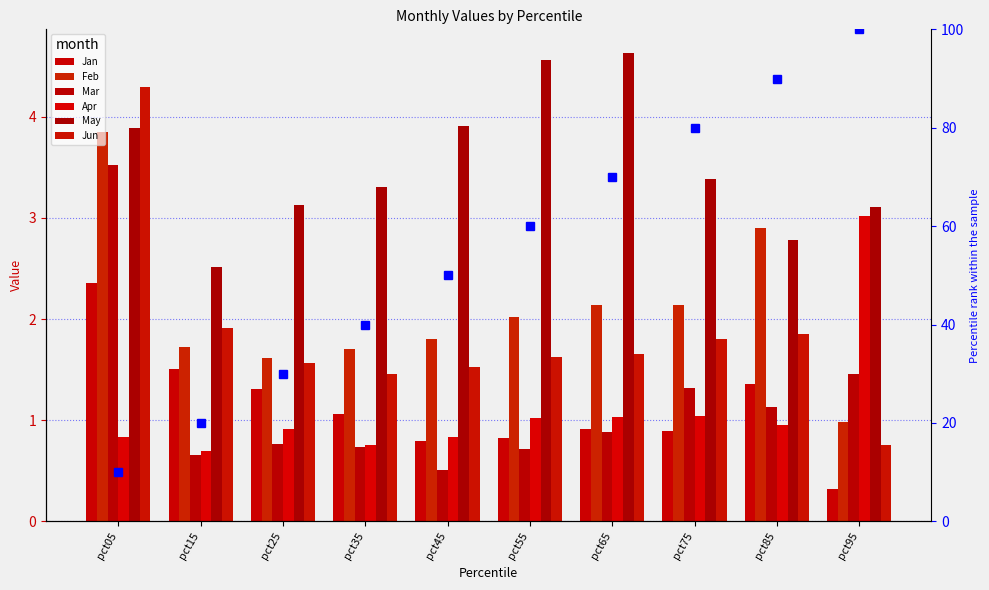

Which category has the highest value across all series?

pct65